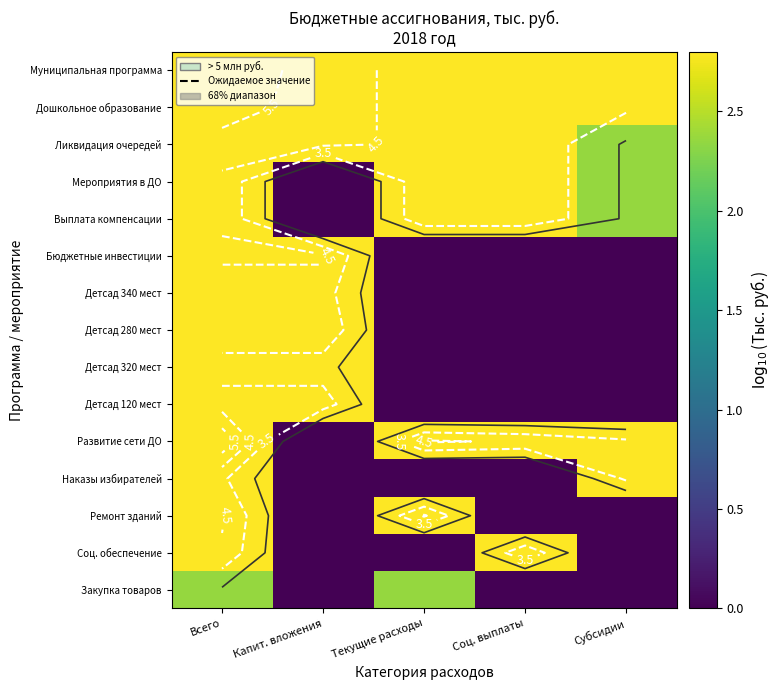

Is the value of Соц. обеспечение at Соц. выплаты greater than the value of Наказы избирателей at Соц. выплаты?

Yes